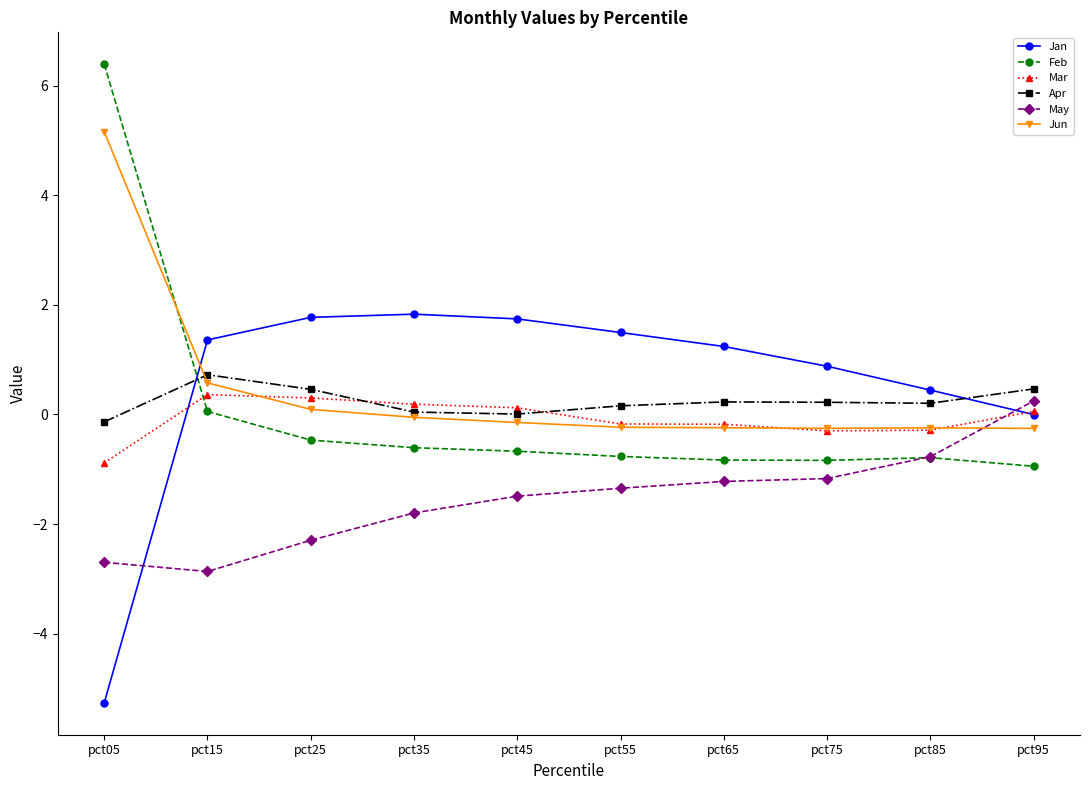

What is the smallest value displayed?

-5.3